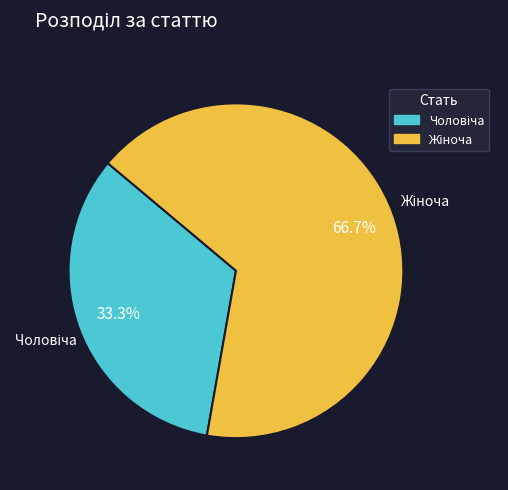

Count the number of slices in the pie.

2